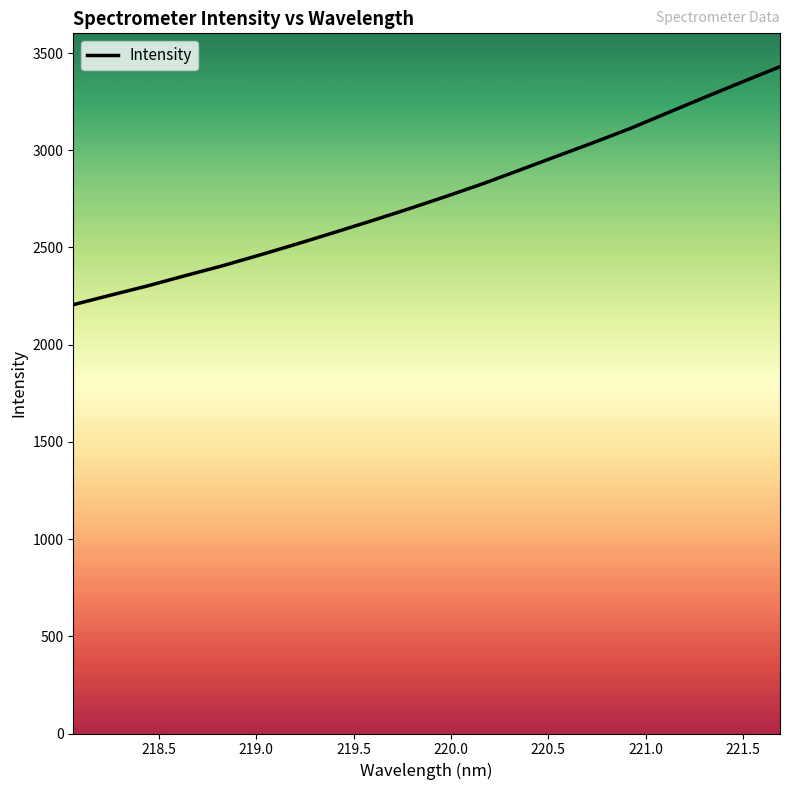

What is the maximum value shown in the chart?

3430.1